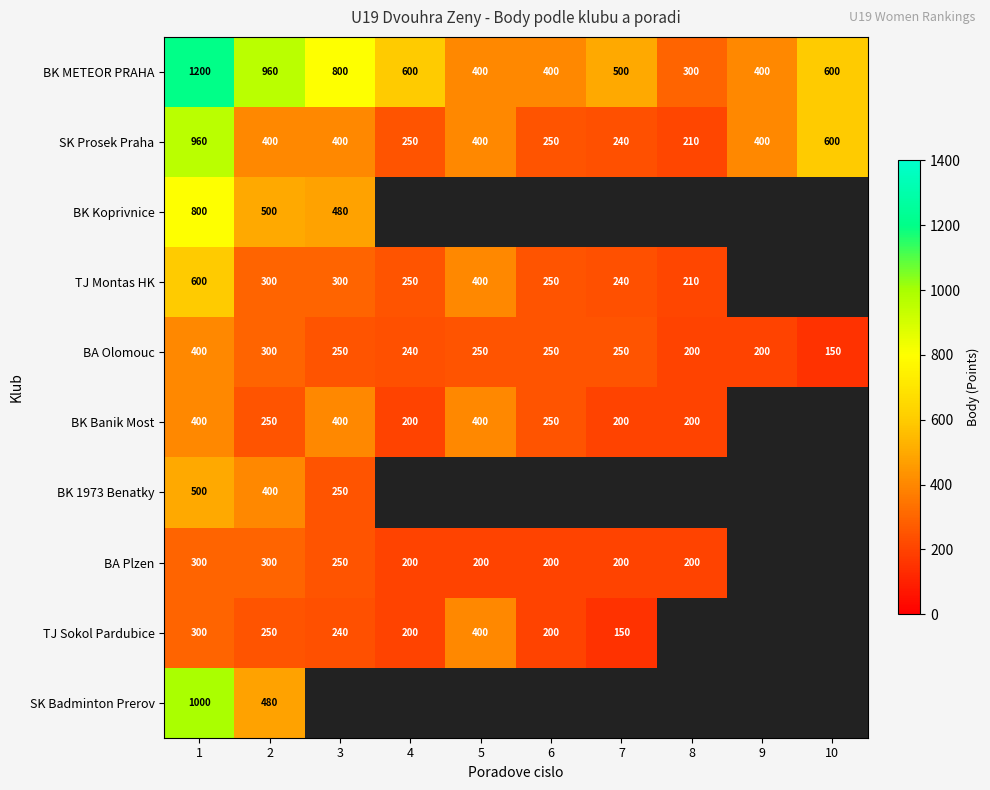

What is the smallest value displayed?

150.0